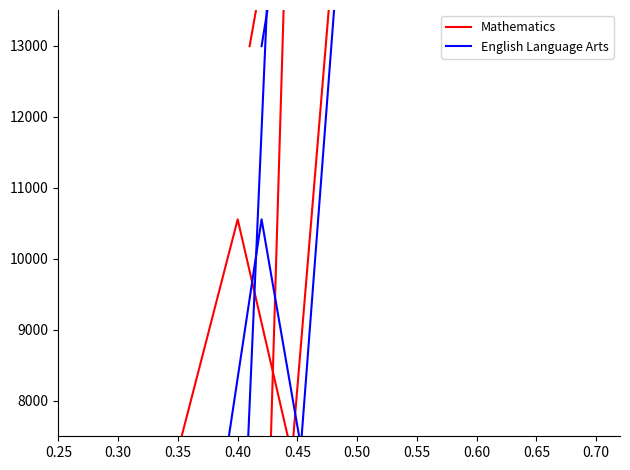

True or false: Mathematics has a value of 1481 at 0.35.

True